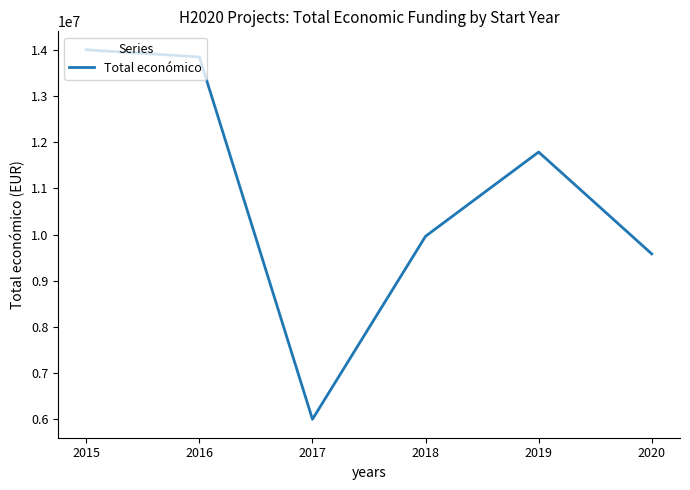

Does the chart display data point markers on the line(s)?

No